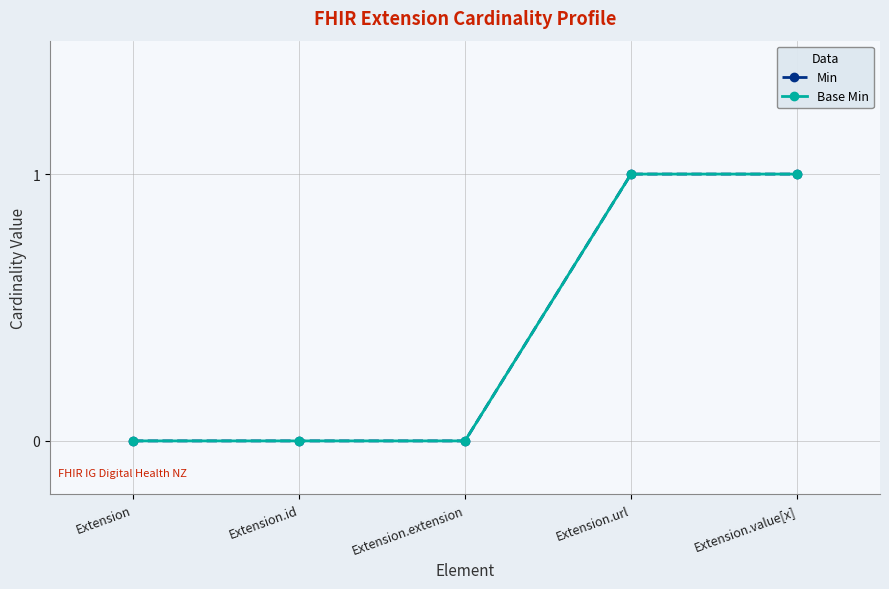

Reading right to left, transcribe all the data shown in this chart.

Min: 1	1	0	0	0
Base Min: 1	1	0	0	0